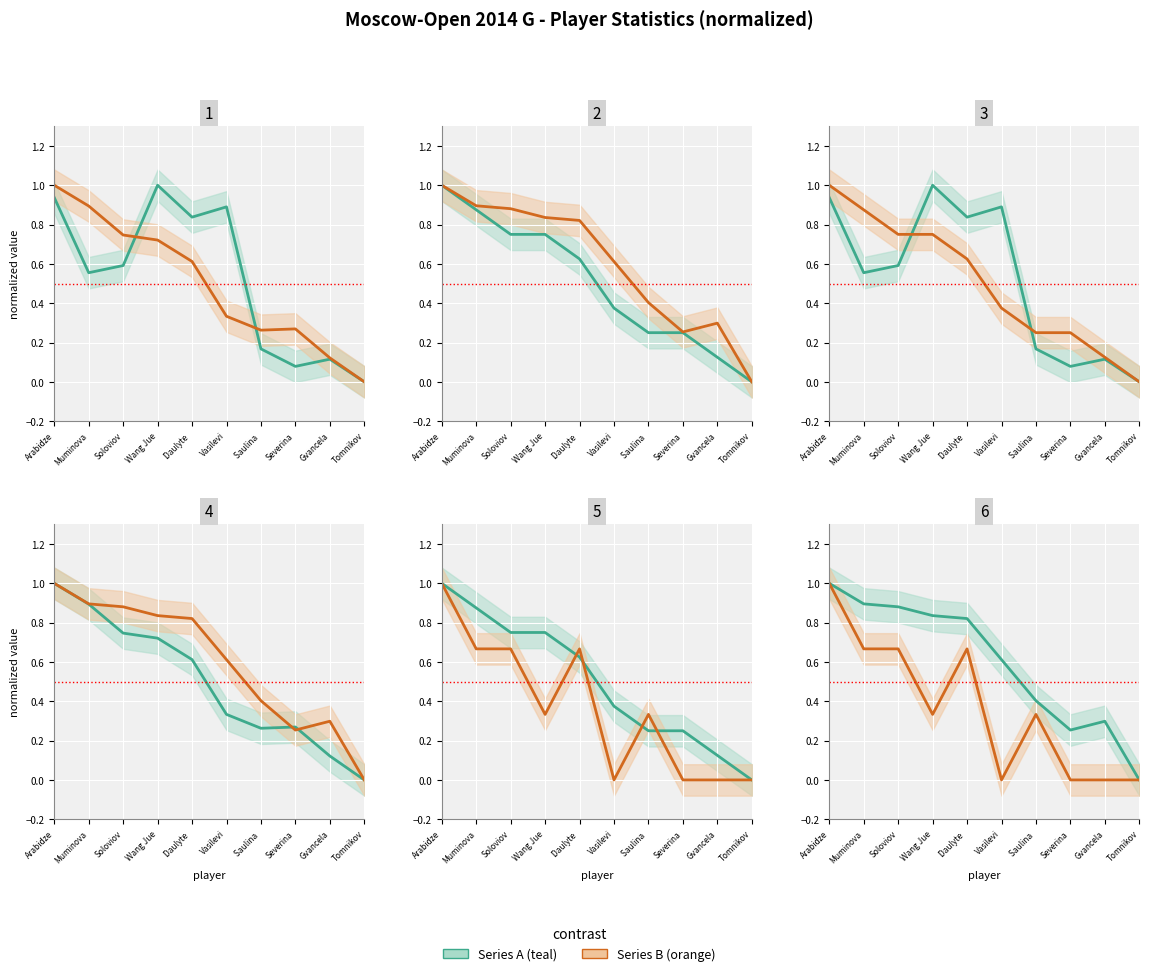

At which category does the chart reach its peak across all series?

Wang Jue